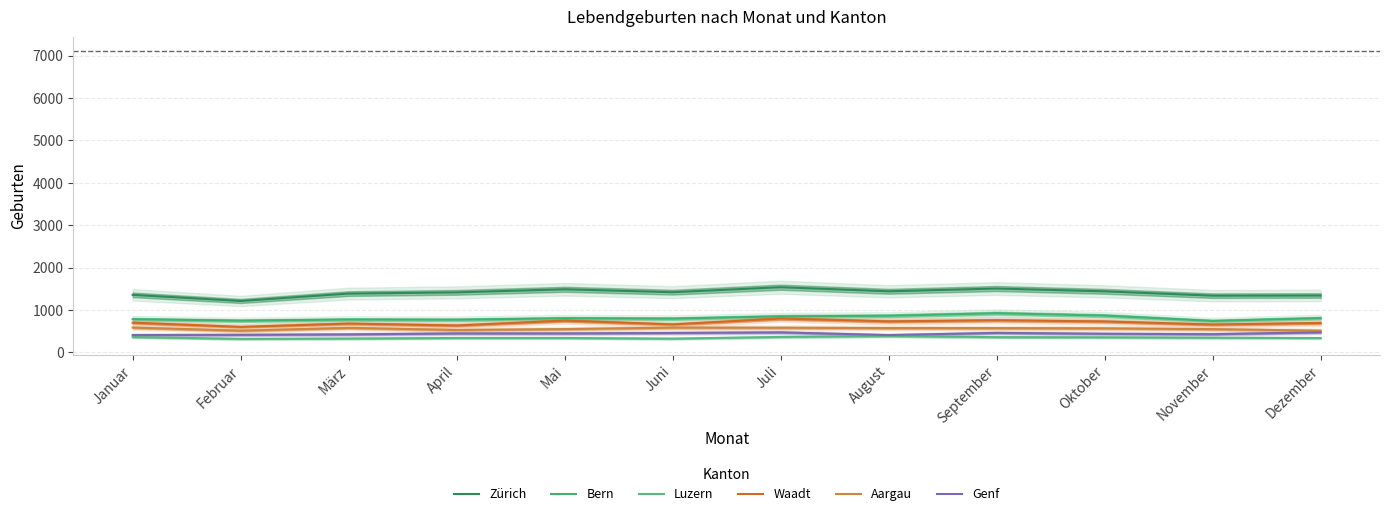

Does the chart have visible grid lines?

Yes